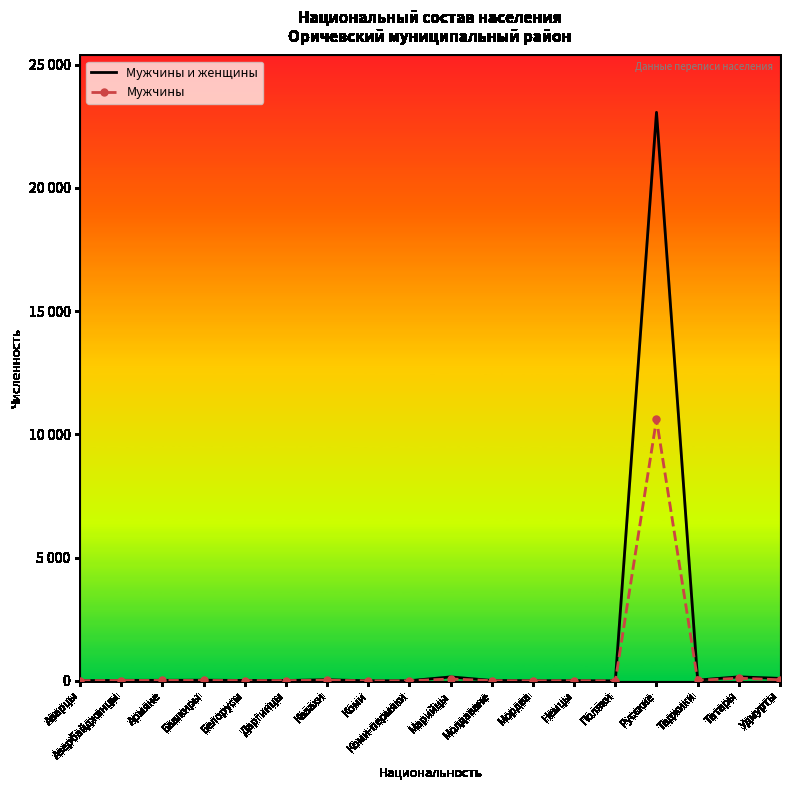

What is the sum of the Мужчины и женщины values at Мордва and Немцы?

20